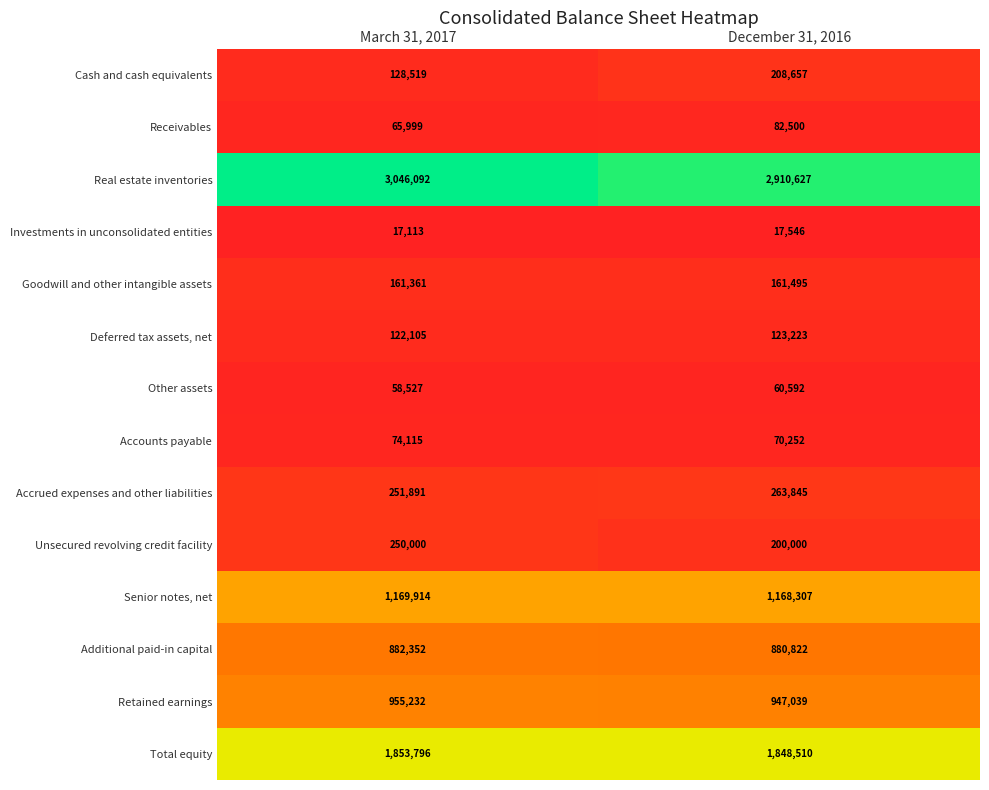

What is the difference between the Receivables values at March 31, 2017 and December 31, 2016?

16501